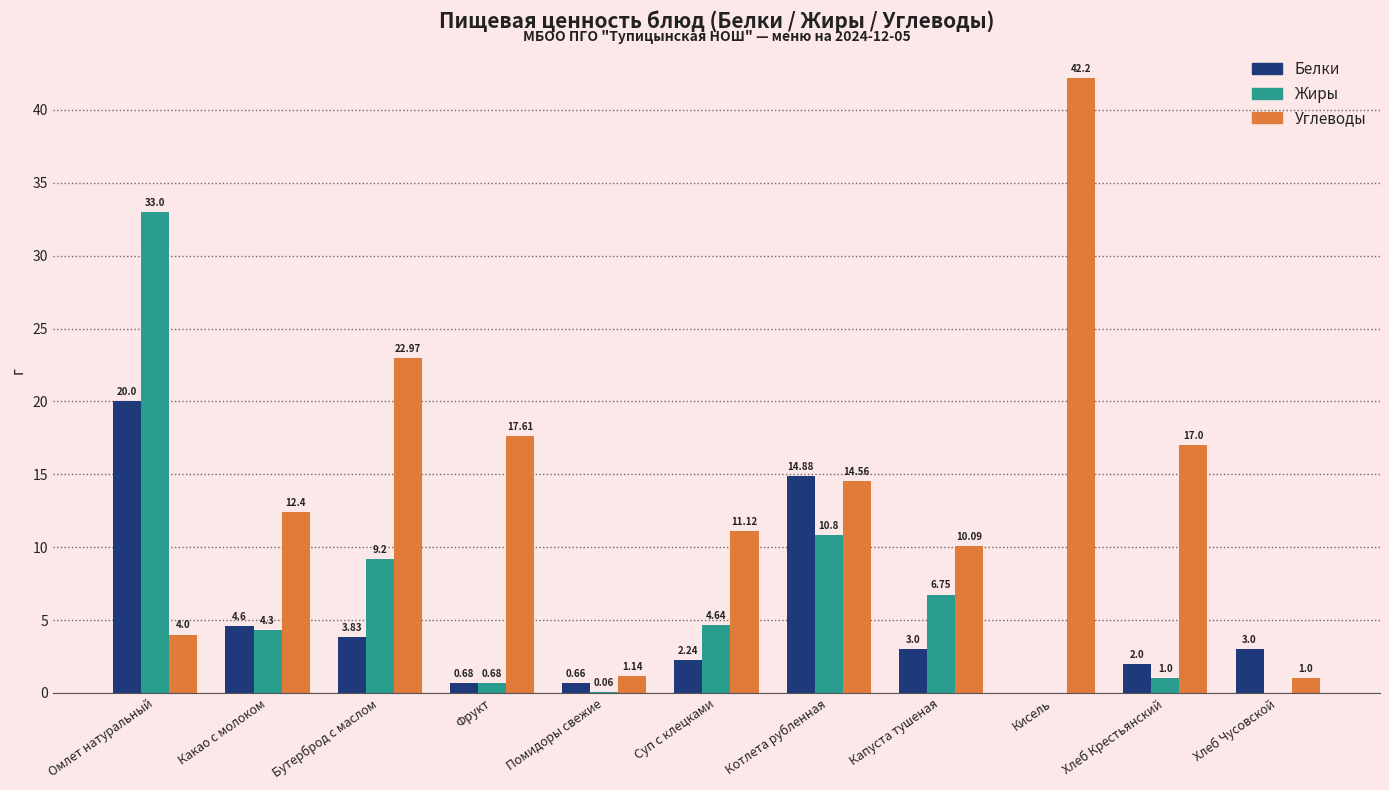

Which series has the largest range (max minus min)?

Углеводы